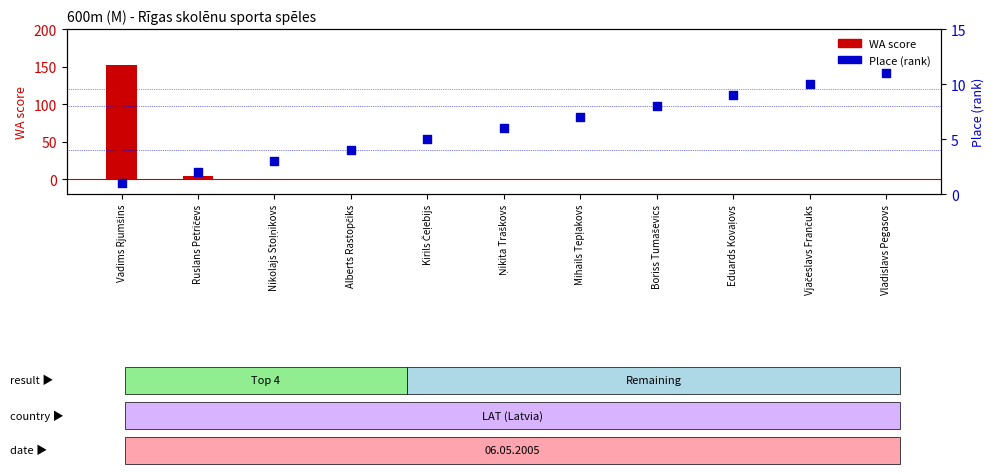

Is the value of WA score at Eduards Kovaļovs greater than the value of Place (rank) at Eduards Kovaļovs?

No